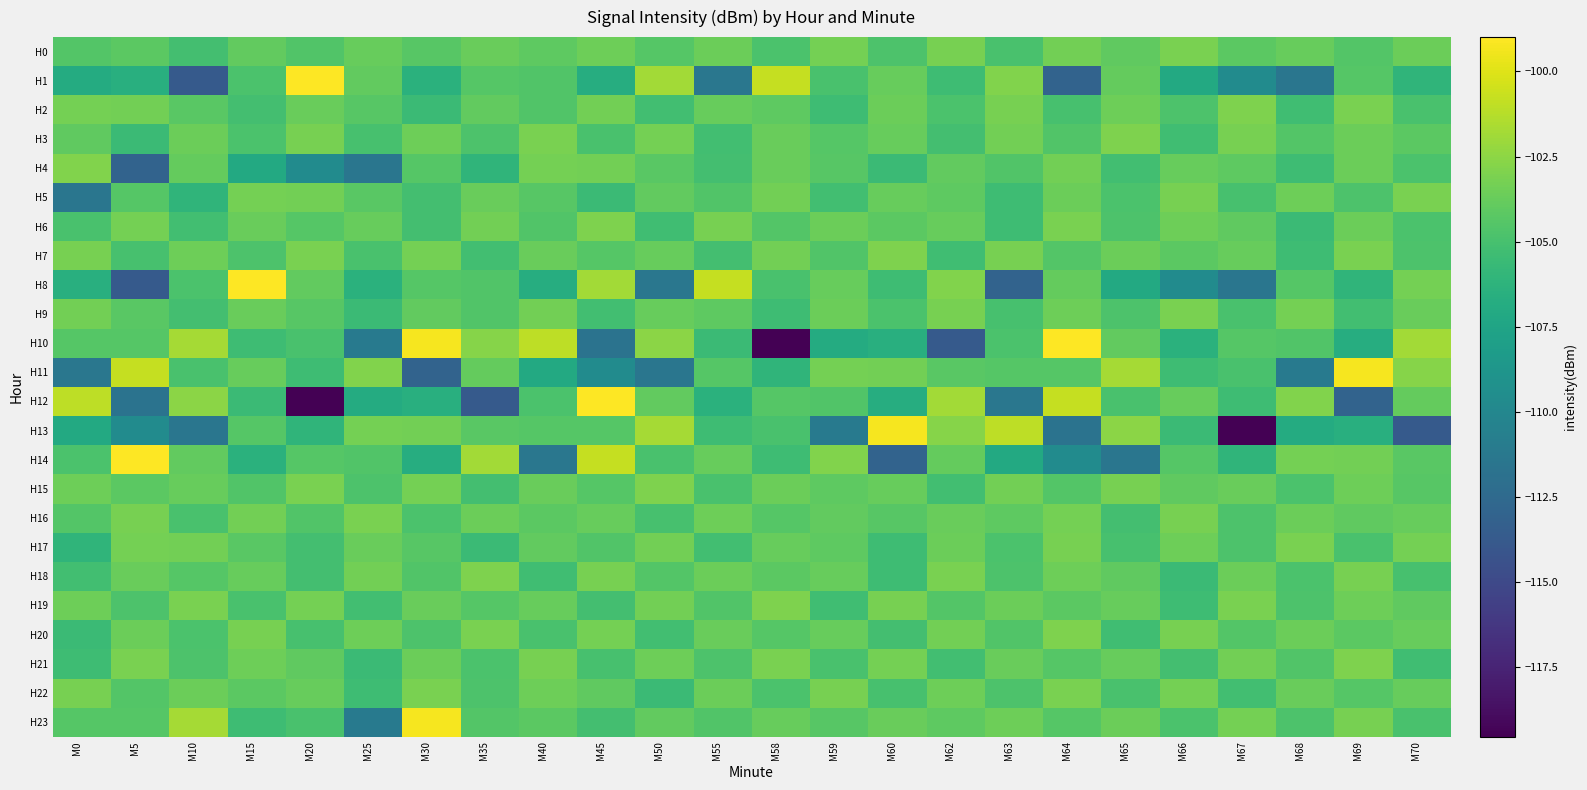

How many categories are shown in the chart?

24